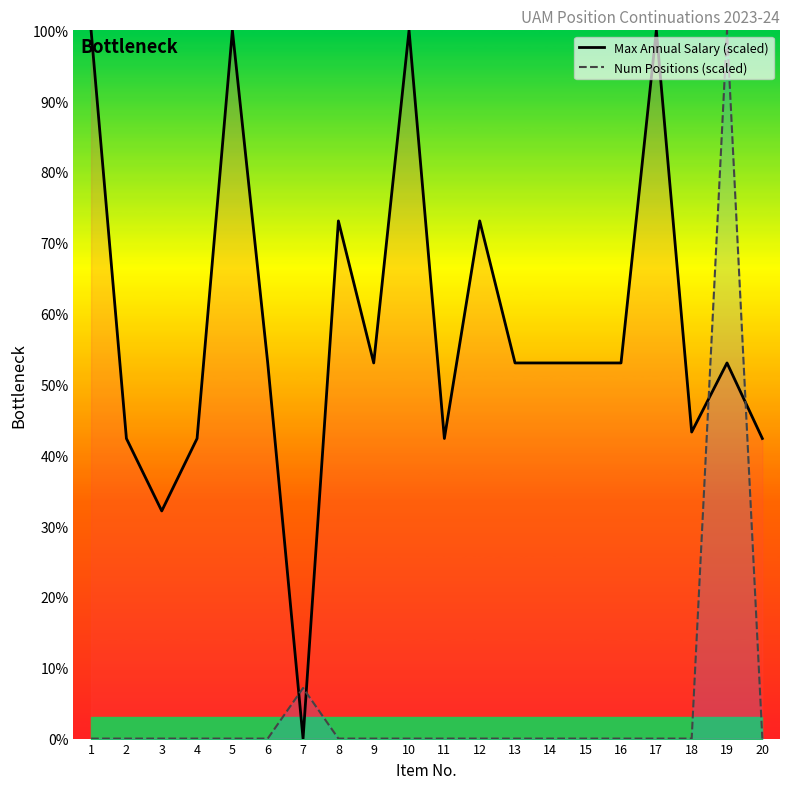

What is the value of the Max Annual Salary (scaled) point at the 17th from the left?

100.0